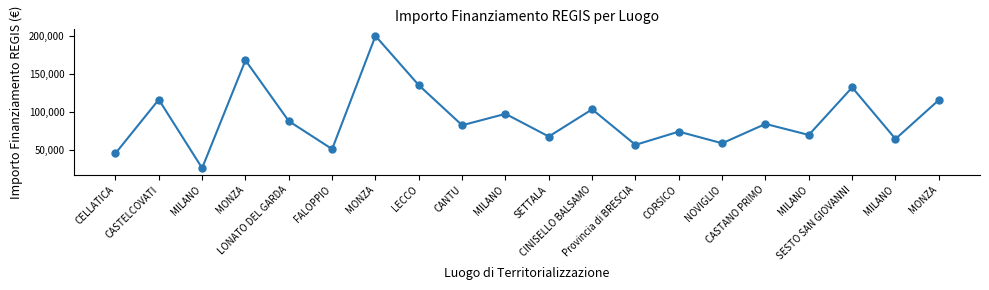

What is the maximum value shown in the chart?

199567.7